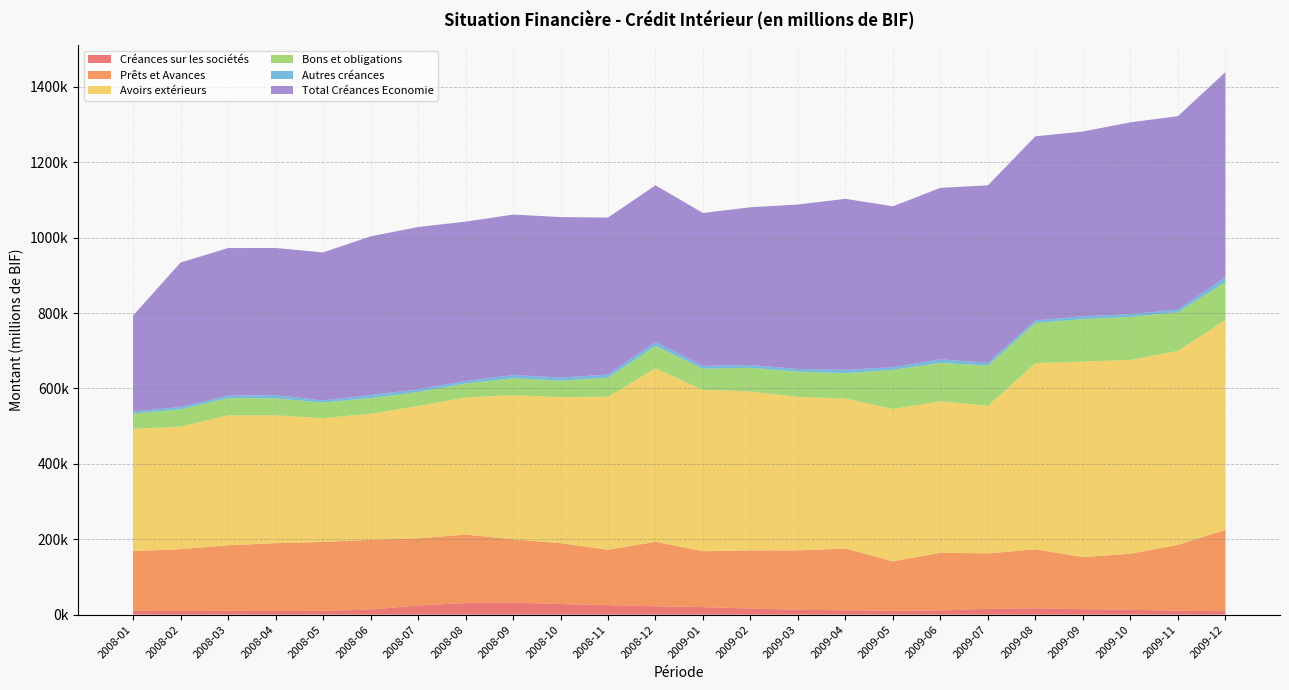

Reading right to left, list all the values displayed in this chart.

Créances sur les sociétés: 2009-12=9204.2	2009-11=10562.0	2009-10=12979.6	2009-09=14512.6	2009-08=17017.2	2009-07=15357.5	2009-06=11230.6	2009-05=10241.2	2009-04=11658.1	2009-03=12984.5	2009-02=16247.0	2009-01=20046.7	2008-12=22280.7	2008-11=25182.4	2008-10=28078.8	2008-09=32137.0	2008-08=30871.9	2008-07=24453.9	2008-06=13453.2	2008-05=10294.3	2008-04=9919.4	2008-03=10314.5	2008-02=9839.8	2008-01=10299.7
Prêts et Avances: 2009-12=215622.3	2009-11=174575.8	2009-10=148531.0	2009-09=138074.1	2009-08=156341.6	2009-07=147058.0	2009-06=153145.3	2009-05=131037.2	2009-04=163693.7	2009-03=157525.1	2009-02=154147.9	2009-01=148190.5	2008-12=170798.9	2008-11=146839.9	2008-10=161646.4	2008-09=167686.4	2008-08=181494.5	2008-07=177924.3	2008-06=185113.8	2008-05=182582.3	2008-04=179672.1	2008-03=173616.9	2008-02=163802.0	2008-01=158139.7
Avoirs extérieurs: 2009-12=556720.3	2009-11=514269.2	2009-10=514095.8	2009-09=518794.8	2009-08=493609.5	2009-07=391542.3	2009-06=401678.1	2009-05=404191.0	2009-04=397929.4	2009-03=407089.9	2009-02=421469.4	2009-01=428193.8	2008-12=460258.8	2008-11=406233.2	2008-10=387016.3	2008-09=382424.0	2008-08=363720.5	2008-07=350965.3	2008-06=334435.8	2008-05=328346.8	2008-04=339070.2	2008-03=344697.2	2008-02=325100.0	2008-01=324199.2
Bons et obligations: 2009-12=100906.6	2009-11=102484.1	2009-10=114194.3	2009-09=112536.7	2009-08=106418.7	2009-07=106836.0	2009-06=101503.8	2009-05=104028.7	2009-04=67187.5	2009-03=67087.5	2009-02=62894.8	2009-01=55894.8	2008-12=59394.8	2008-11=50394.8	2008-10=43894.8	2008-09=44894.8	2008-08=36785.3	2008-07=36988.6	2008-06=41529.0	2008-05=41329.0	2008-04=45133.2	2008-03=45833.2	2008-02=45903.7	2008-01=40422.3
Autres créances: 2009-12=11980.5	2009-11=7249.3	2009-10=7362.6	2009-09=7131.5	2009-08=7169.7	2009-07=7339.3	2009-06=9746.6	2009-05=6744.9	2009-04=9057.5	2009-03=7001.2	2009-02=7195.5	2009-01=7509.6	2008-12=10160.4	2008-11=8038.1	2008-10=8187.4	2008-09=8461.2	2008-08=6802.3	2008-07=7141.5	2008-06=8095.0	2008-05=5455.2	2008-04=8615.7	2008-03=6355.3	2008-02=6455.1	2008-01=5716.8
Total Créances Economie: 2009-12=544351.9	2009-11=513044.1	2009-10=508649.5	2009-09=490411.6	2009-08=488184.2	2009-07=470565.5	2009-06=454830.8	2009-05=426806.1	2009-04=453370.4	2009-03=436111.4	2009-02=418609.9	2009-01=405564.3	2008-12=415982.3	2008-11=416497.9	2008-10=425699.9	2008-09=425588.0	2008-08=422685.0	2008-07=430684.4	2008-06=420631.2	2008-05=392719.8	2008-04=390178.4	2008-03=391516.5	2008-02=382838.6	2008-01=254650.4